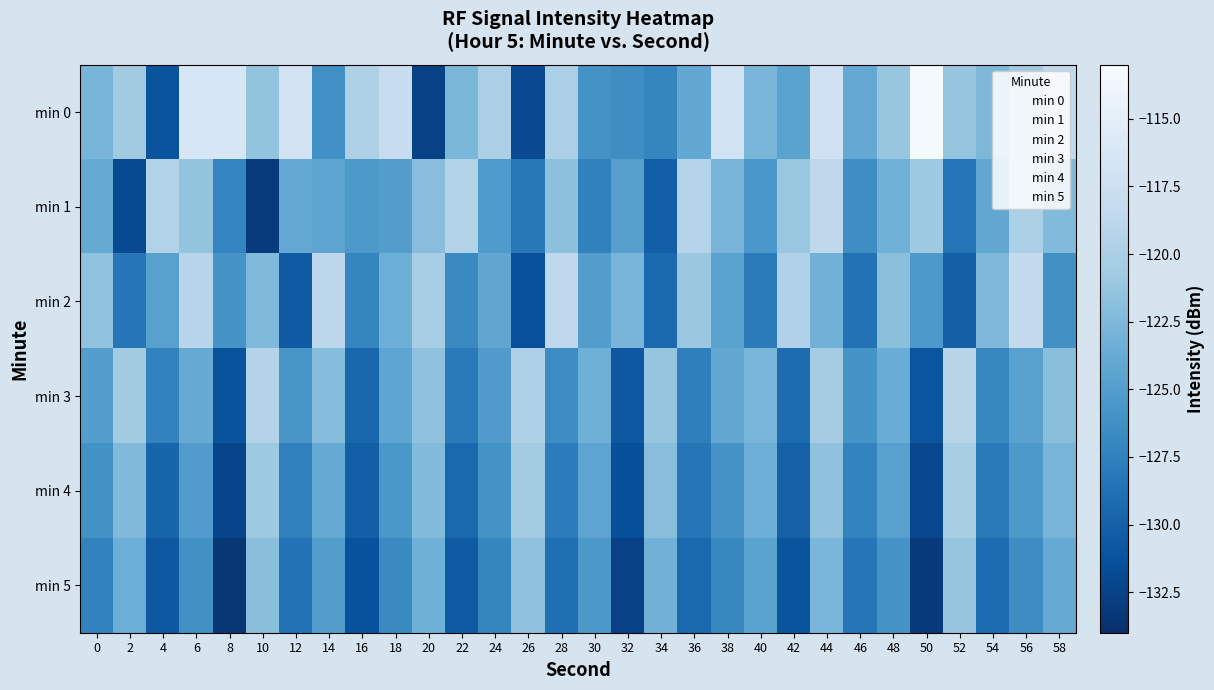

At which category is the sum across all series the highest?

44